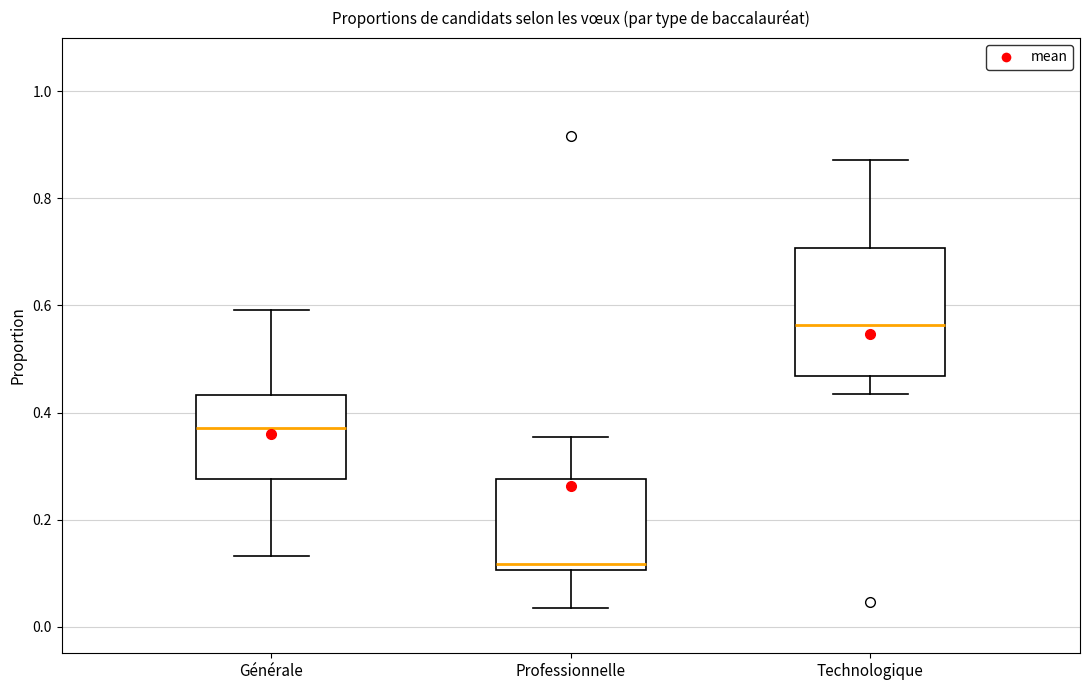

Where is the lower edge of the box for Professionnelle on the y-axis? The values are not printed on the chart, so give them approximately, as read against the axis.

0.10